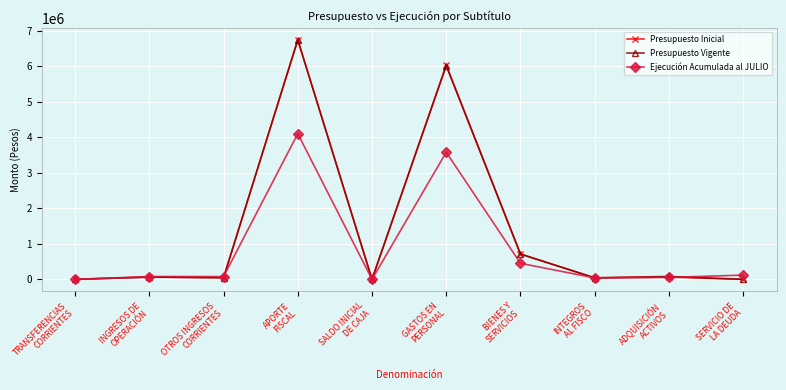

How many series are shown in this chart?

3